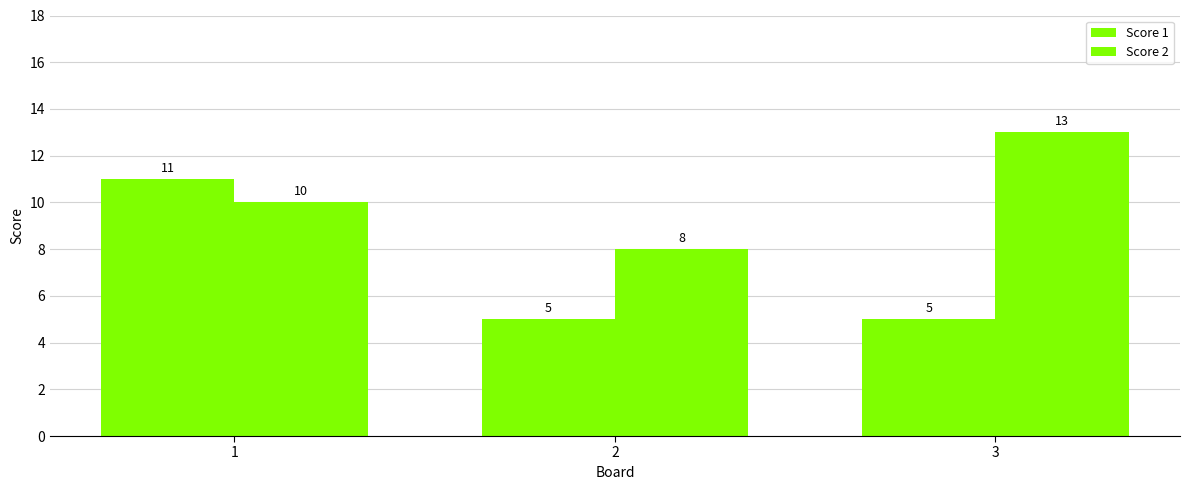

Rank the categories by Score 1 value from lowest to highest.

2, 3, 1